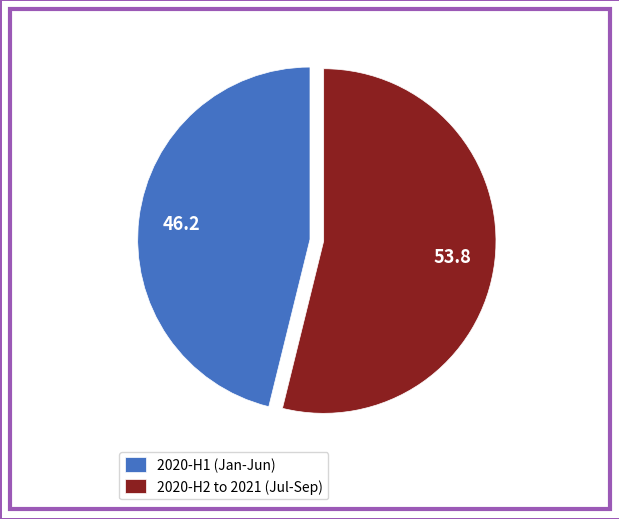

Is the sum of 2020-H2 to 2021 (Jul-Sep) and 2020-H1 (Jan-Jun) greater than half?

Yes